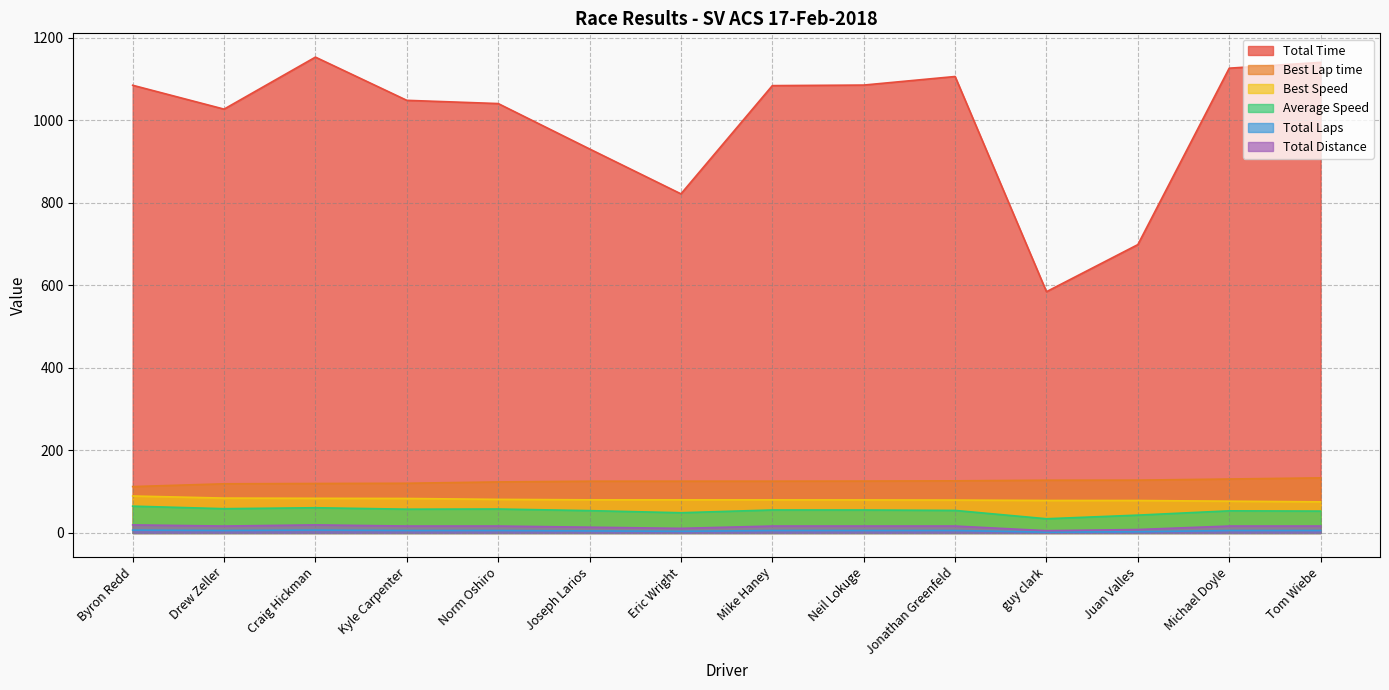

What is the label of the 3rd point from the left?

Craig Hickman